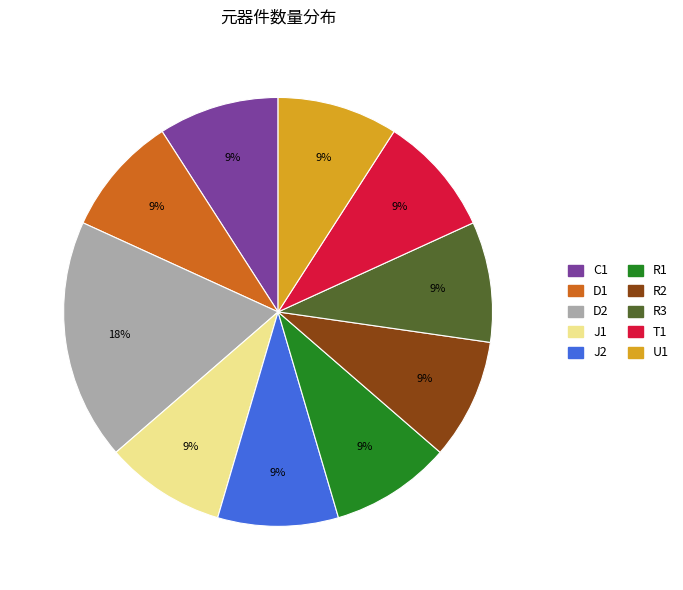

The C1 slice represents 1% of the pie. True or false?

False